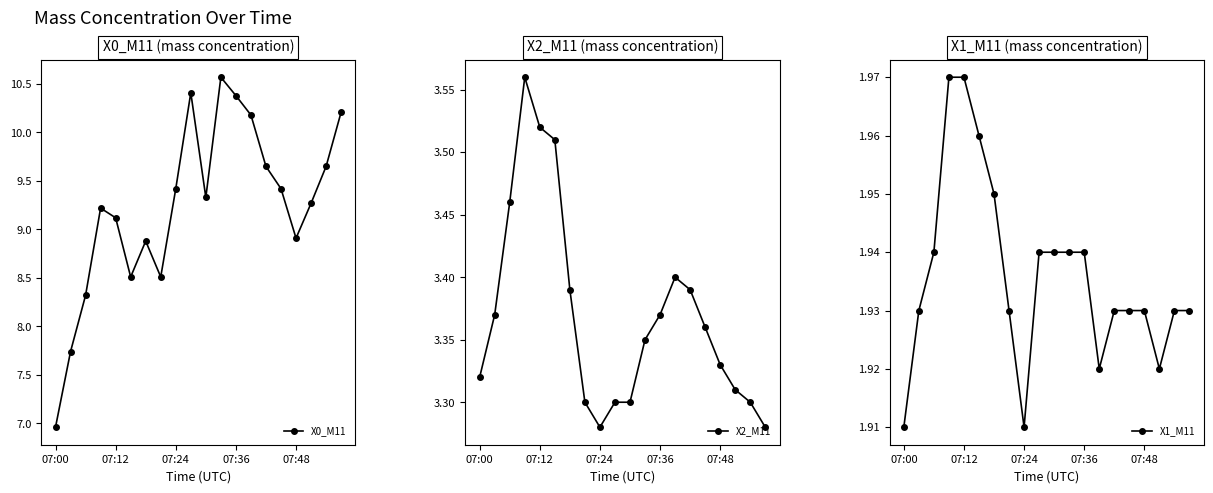

How many X2_M11 values are between 3 and 4?

20